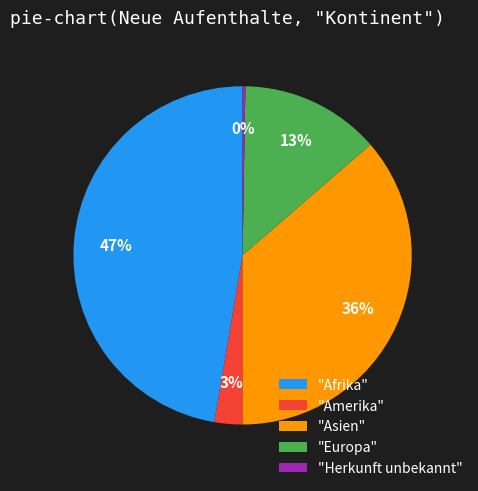

True or false: "Afrika" accounts for 57% of the total.

False